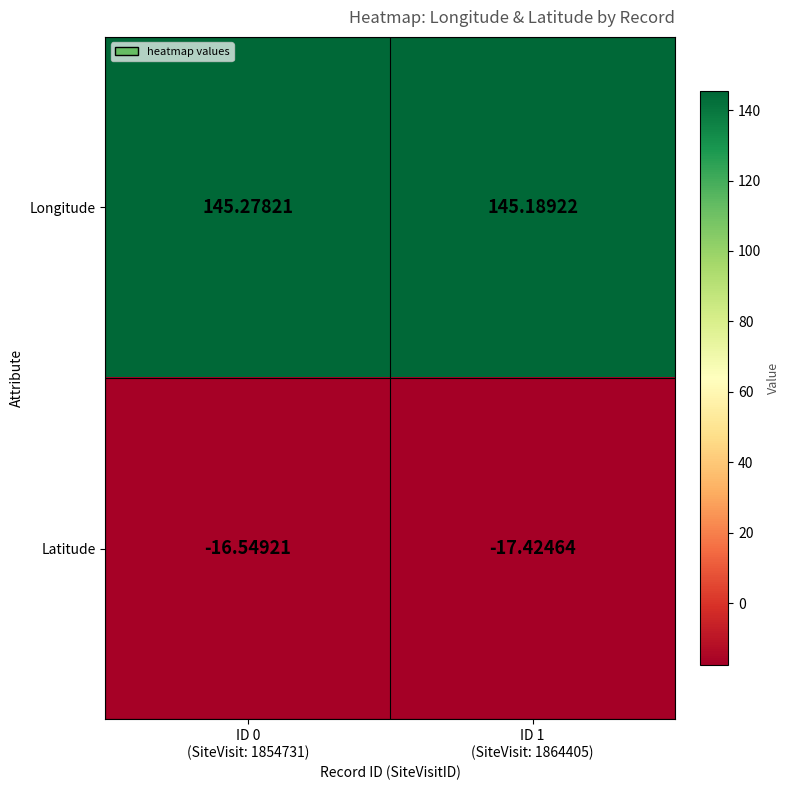

List the series in order of their peak value, lowest first.

Latitude, Longitude